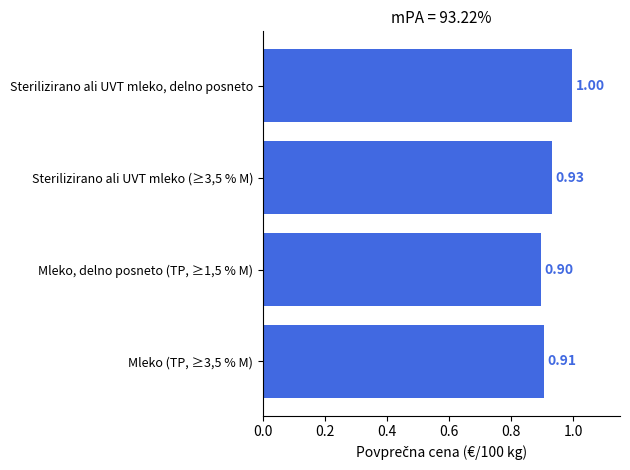

Which label corresponds to the largest value in the chart?

Sterilizirano ali UVT mleko, delno posneto